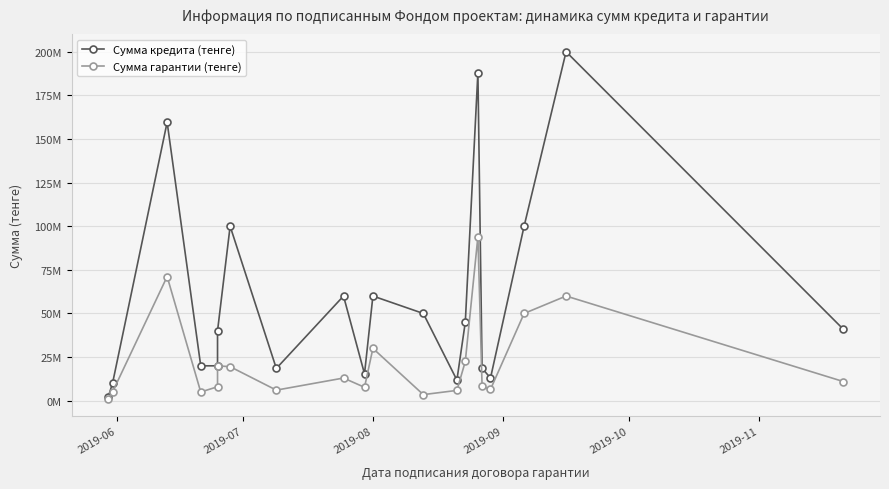

Which label corresponds to the smallest value in the chart?

2019-06